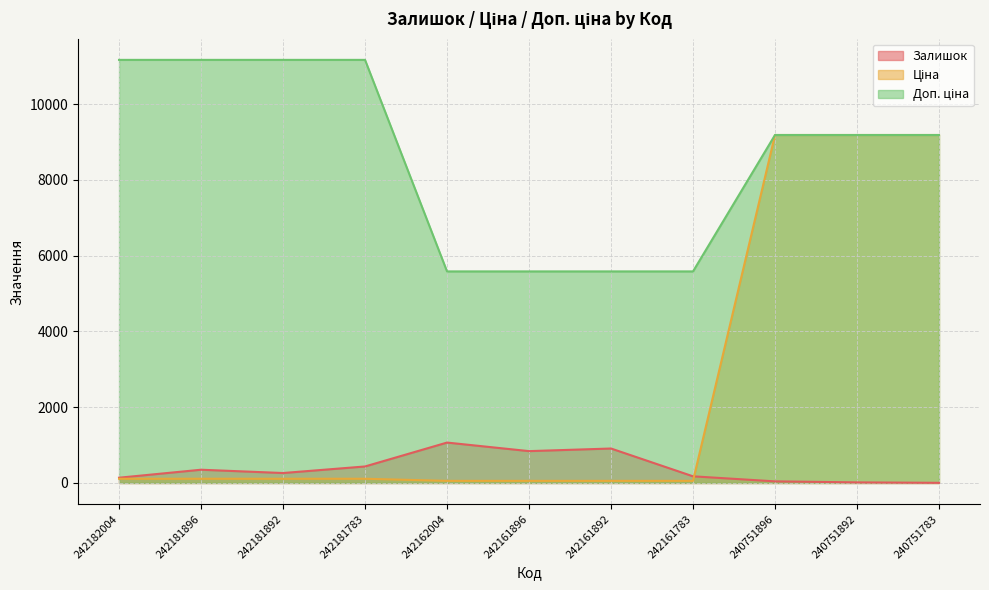

Which series has the widest spread of values?

Ціна